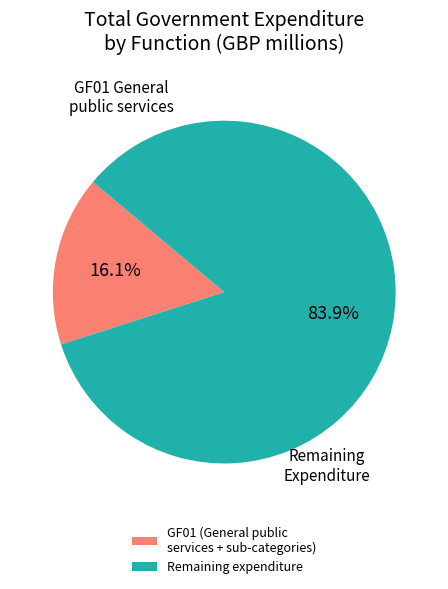

What portion of the pie excludes Remaining expenditure?

16.1%